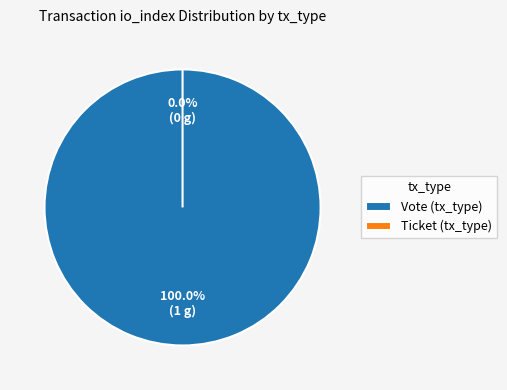

What is the change in value from Vote (tx_type) to Ticket (tx_type)?

-1